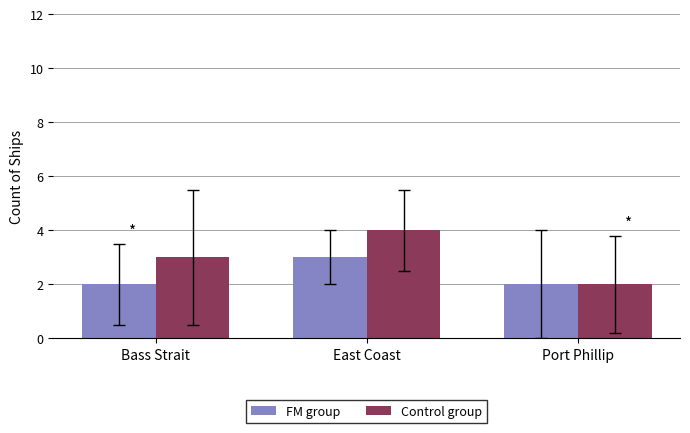

At which category is the sum across all series the highest?

East Coast